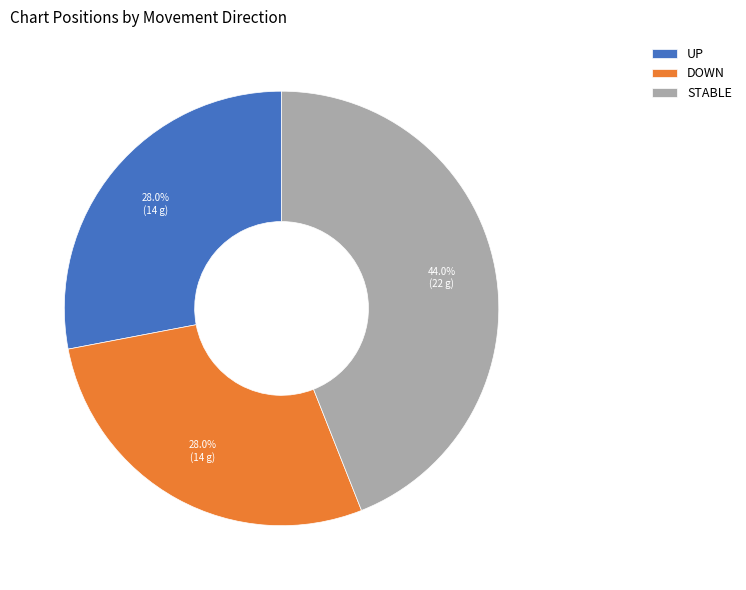

Between DOWN and STABLE, which is larger?

STABLE